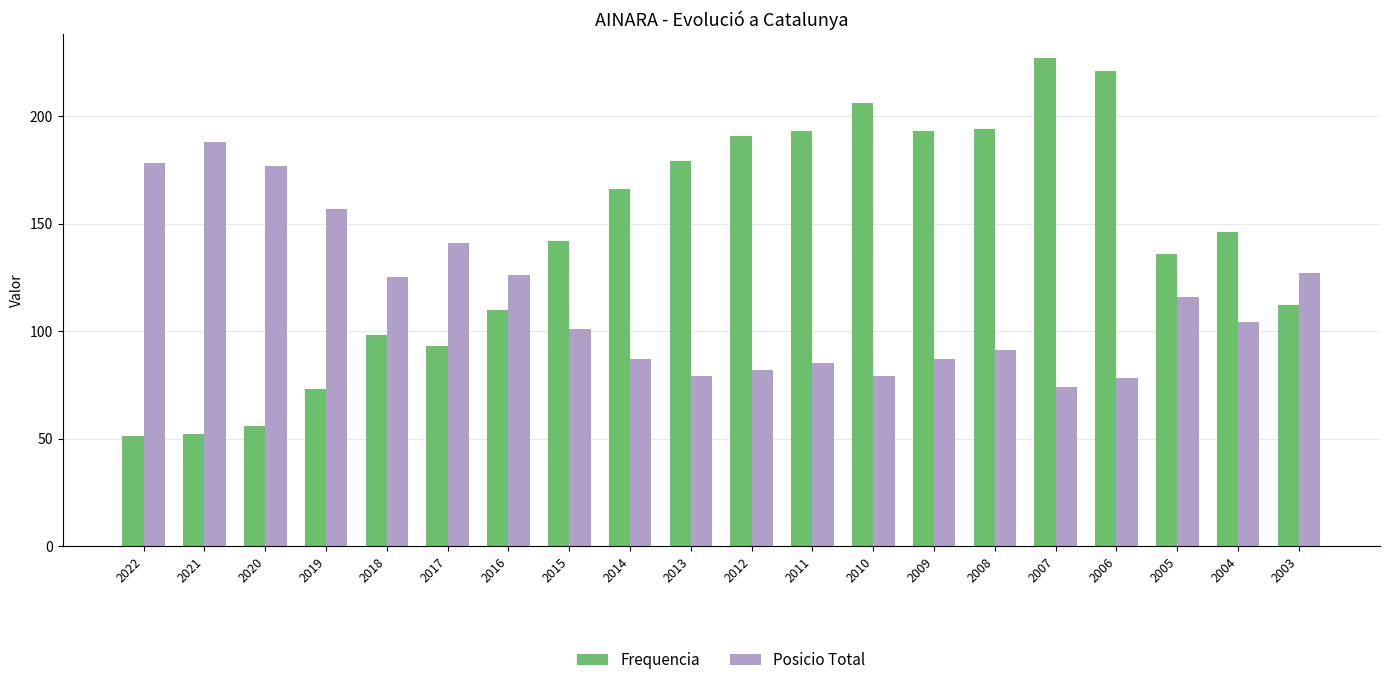

Count the number of categories in the chart.

20